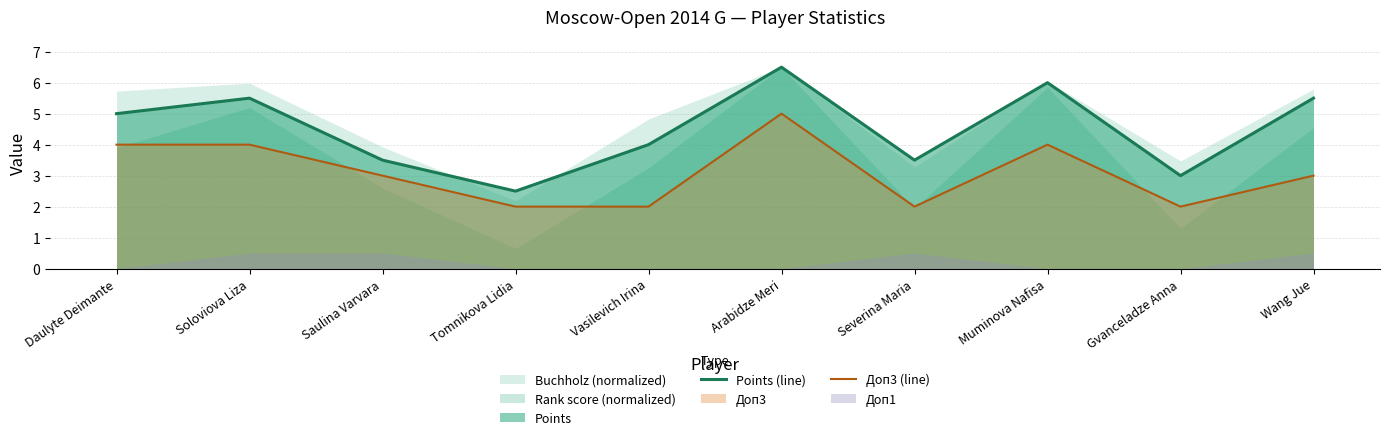

True or false: Доп3 (line) and Points (line) intersect in this chart.

False